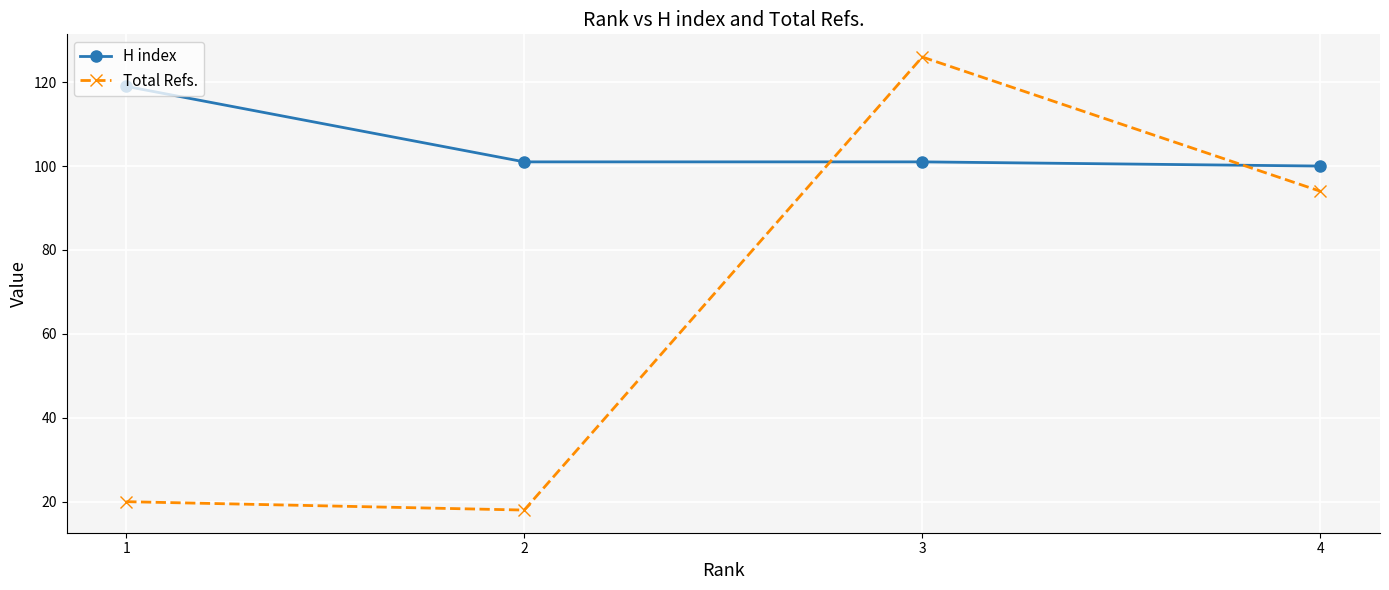

What is the sum of all H index values?

421